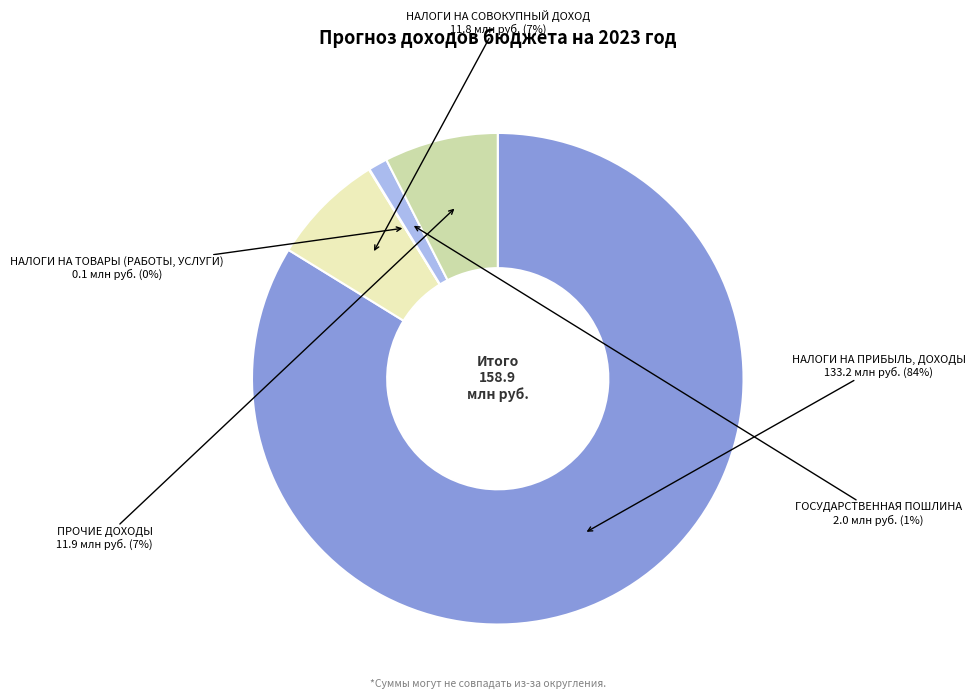

Is there any slice that represents more than half of the pie?

Yes